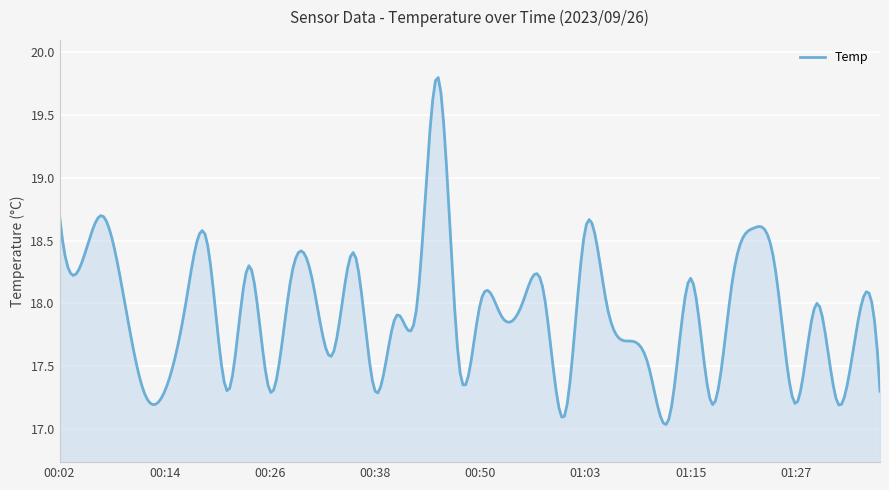

What is the greatest value displayed?

19.8